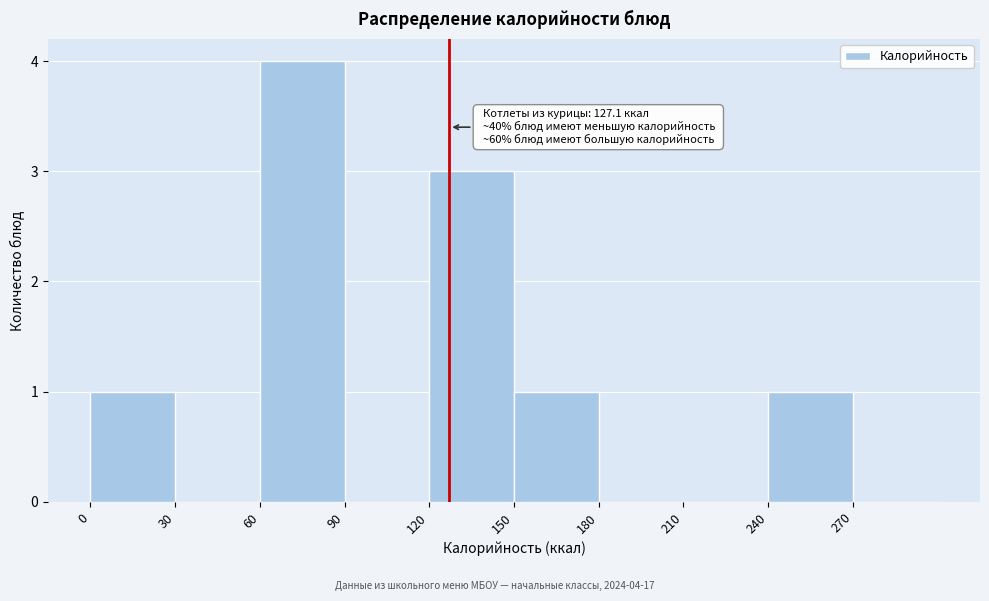

Over which range of the x-axis is the bar tallest?

60 to 90